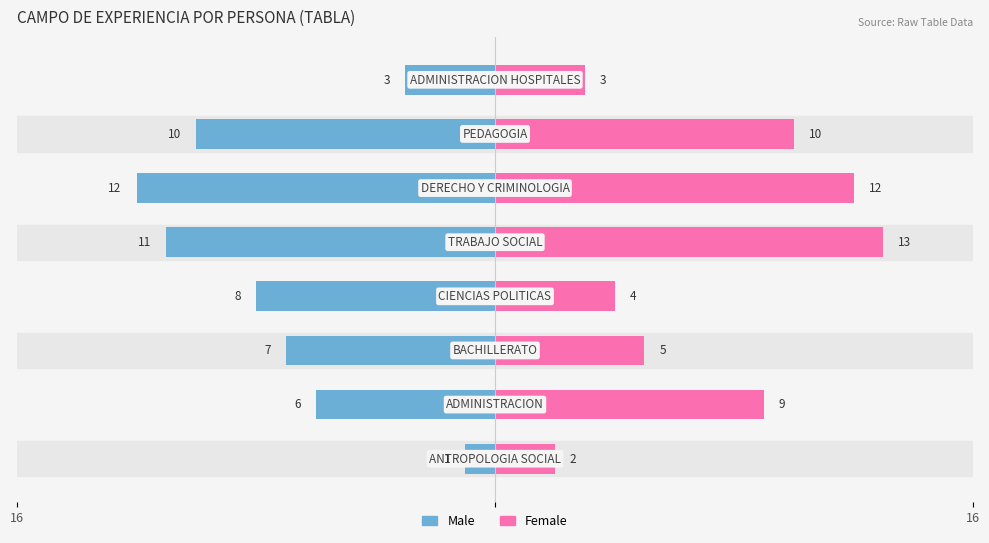

Reading left to right, what are all the values shown in this chart?

Male: -1	-6	-7	-8	-11	-12	-10	-3
Female: 2	9	5	4	13	12	10	3